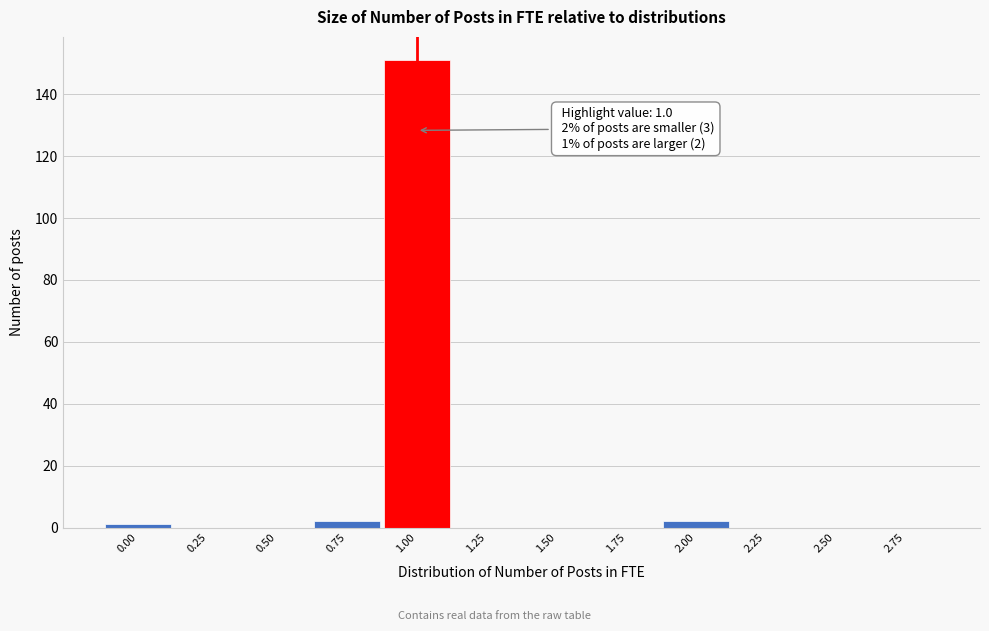

Over which range of the x-axis is the bar tallest?

0.875 to 1.125